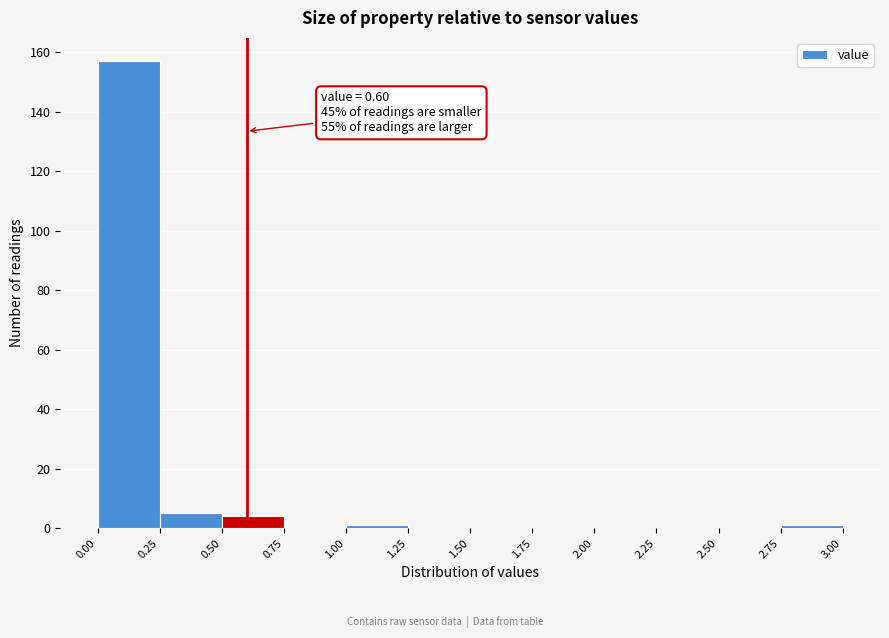

Over which range of the x-axis is the bar tallest?

0.00 to 0.25